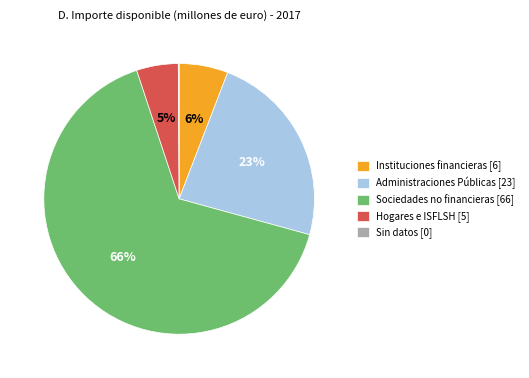

The Instituciones financieras slice represents 6% of the pie. True or false?

True